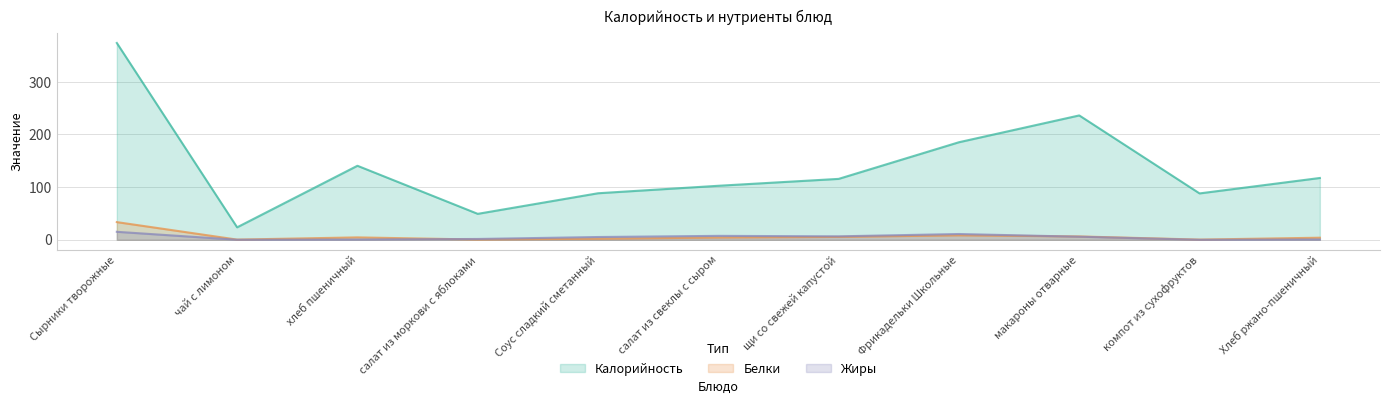

How many intersections are there between Белки and Жиры?

2